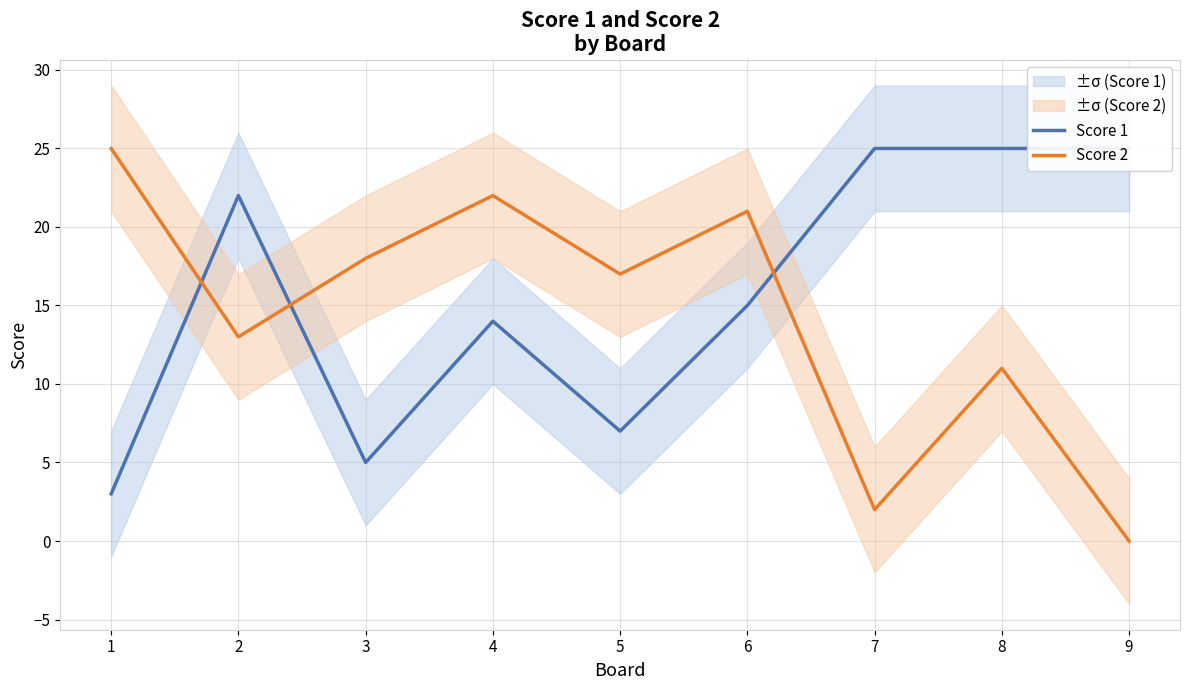

At which category is the sum across all series the highest?

4